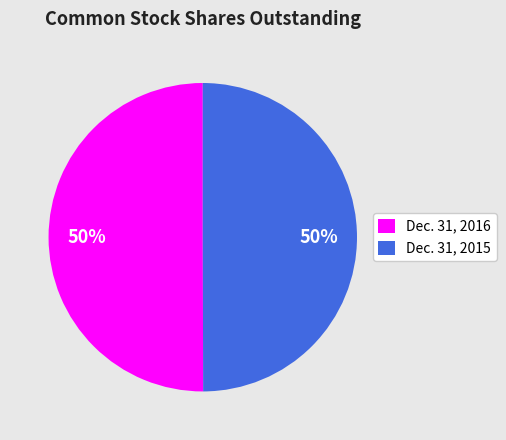

Approximately how many times larger is the value at Dec. 31, 2015 compared to Dec. 31, 2016?

1.0